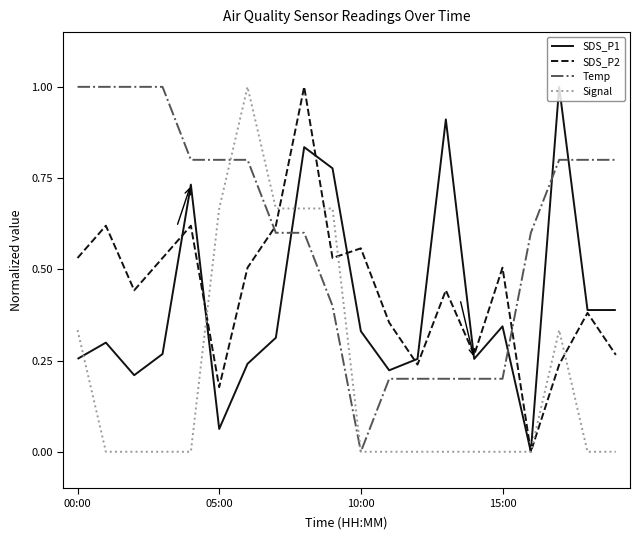

How many times do SDS_P2 and Temp cross each other?

2